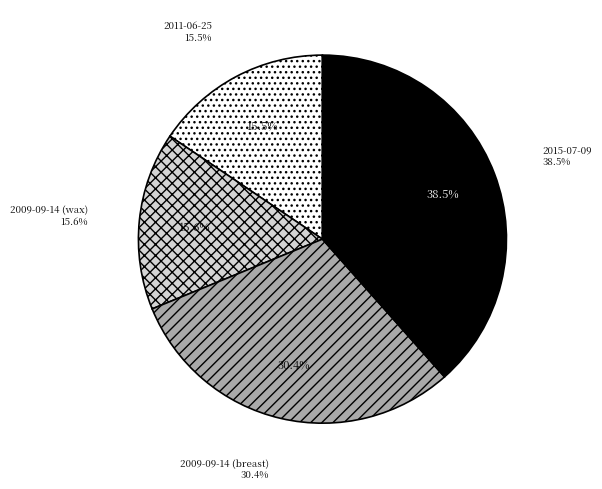

Which slice is the largest?

2015-07-09